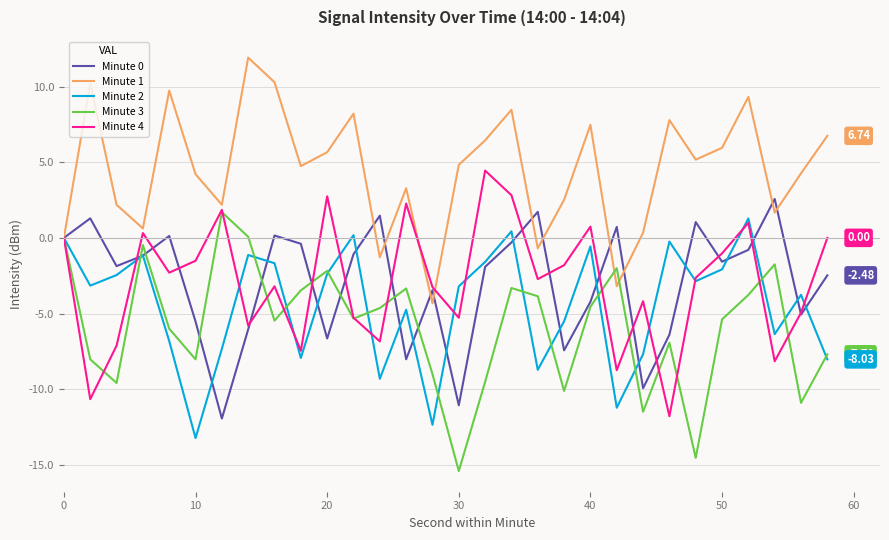

Which series has the largest total across all categories?

Minute 1